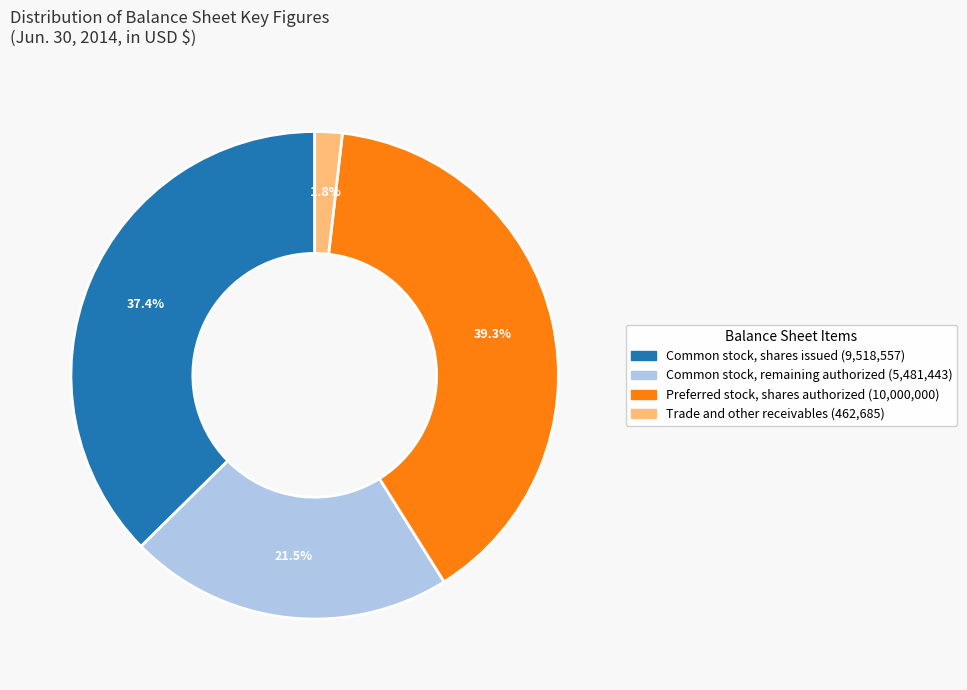

What is the ratio of the value at Preferred stock, shares authorized (10,000,000) to the value at Common stock, shares issued (9,518,557)?

1.1